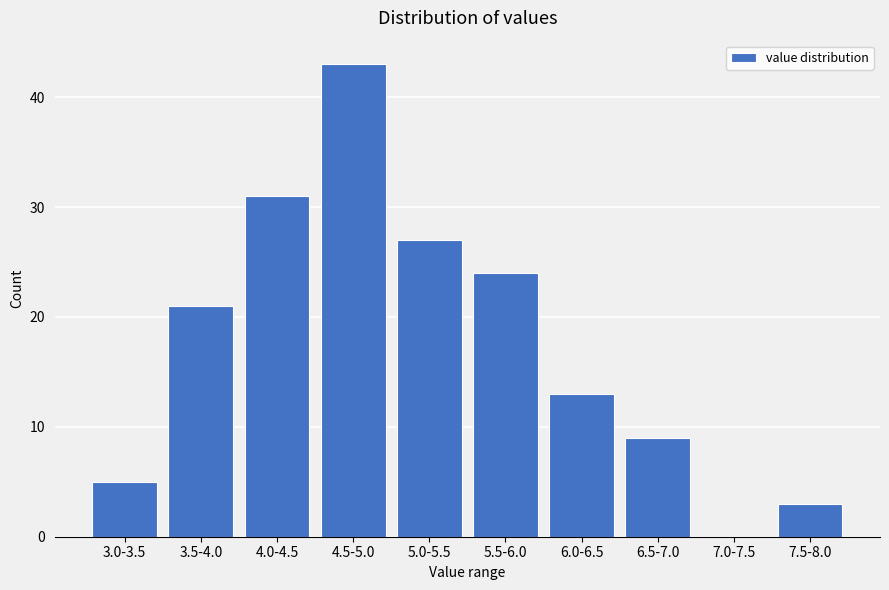

Reading left to right, transcribe all the data shown in this chart.

3.0-3.5=5	3.5-4.0=21	4.0-4.5=31	4.5-5.0=43	5.0-5.5=27	5.5-6.0=24	6.0-6.5=13	6.5-7.0=9	7.0-7.5=0	7.5-8.0=3